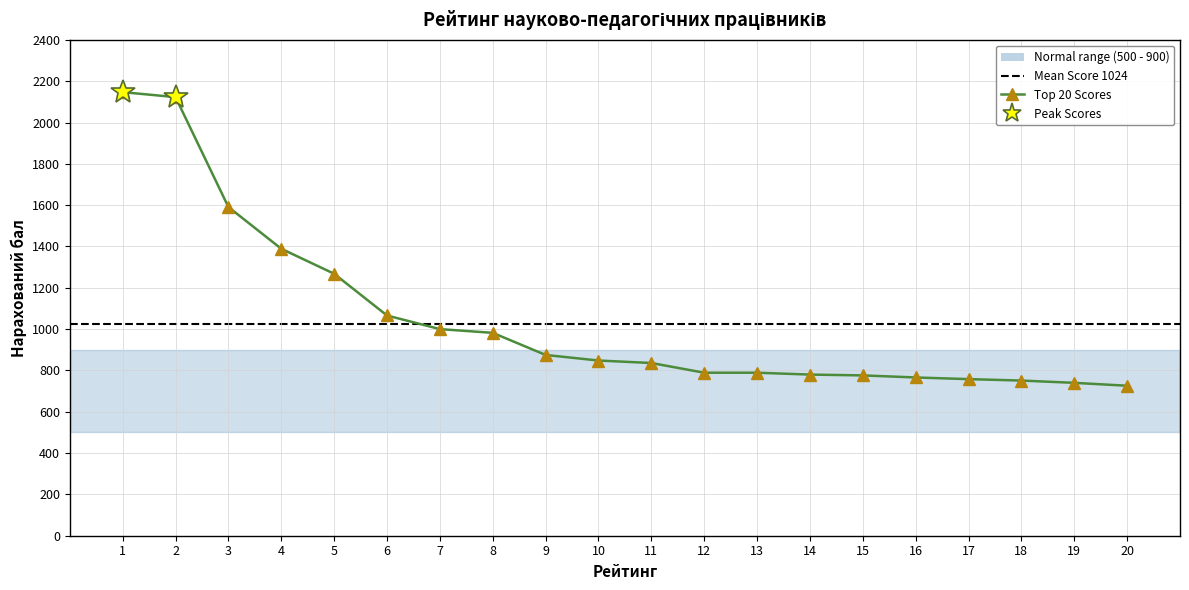

What is the value of the 11th point from the left?

836